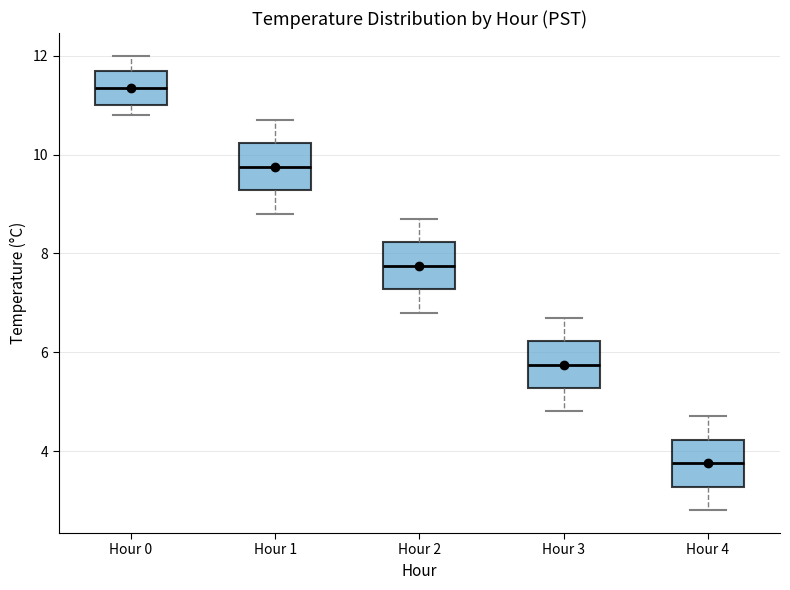

Which box has the highest median line?

Hour 0